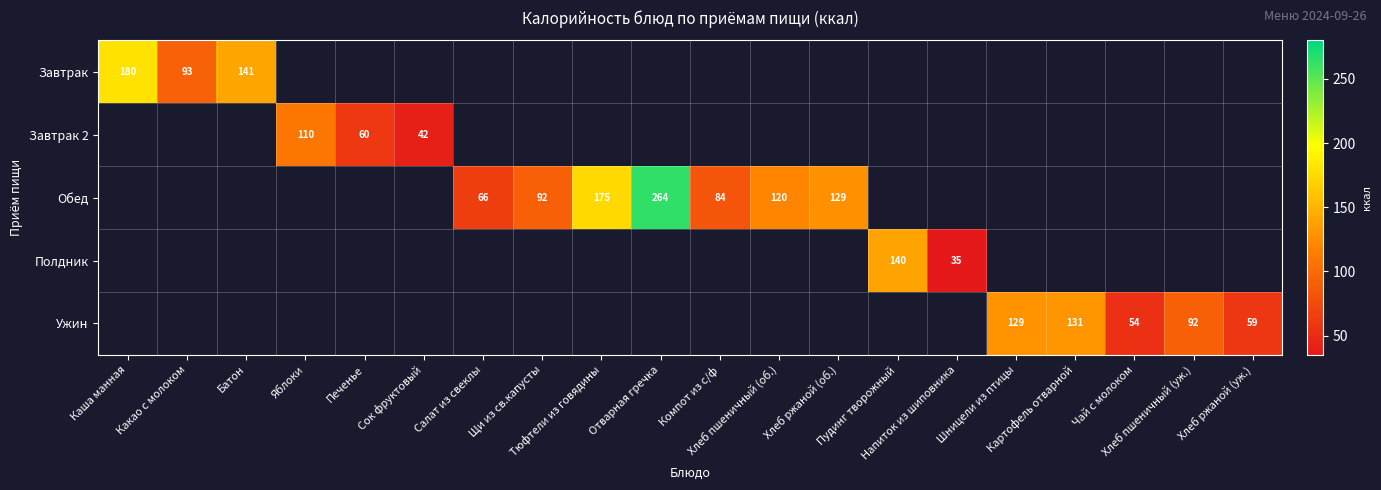

Count the number of data series in this chart.

5